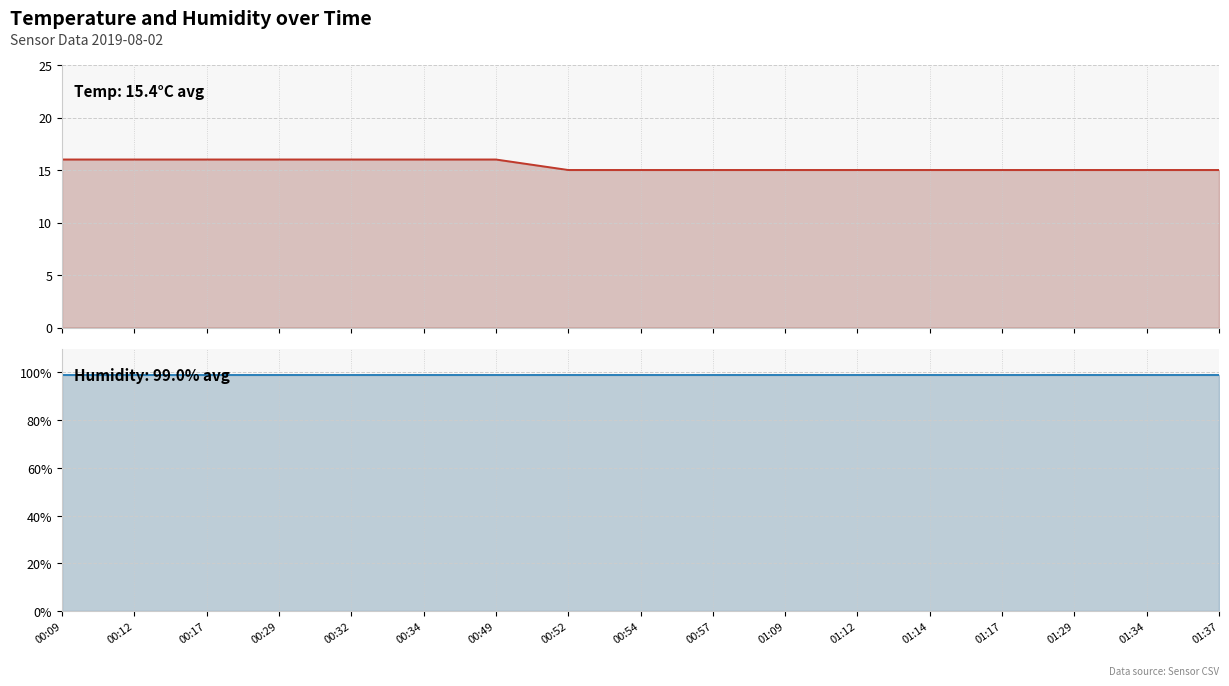

What is the label of the 13th point from the right?

00:32